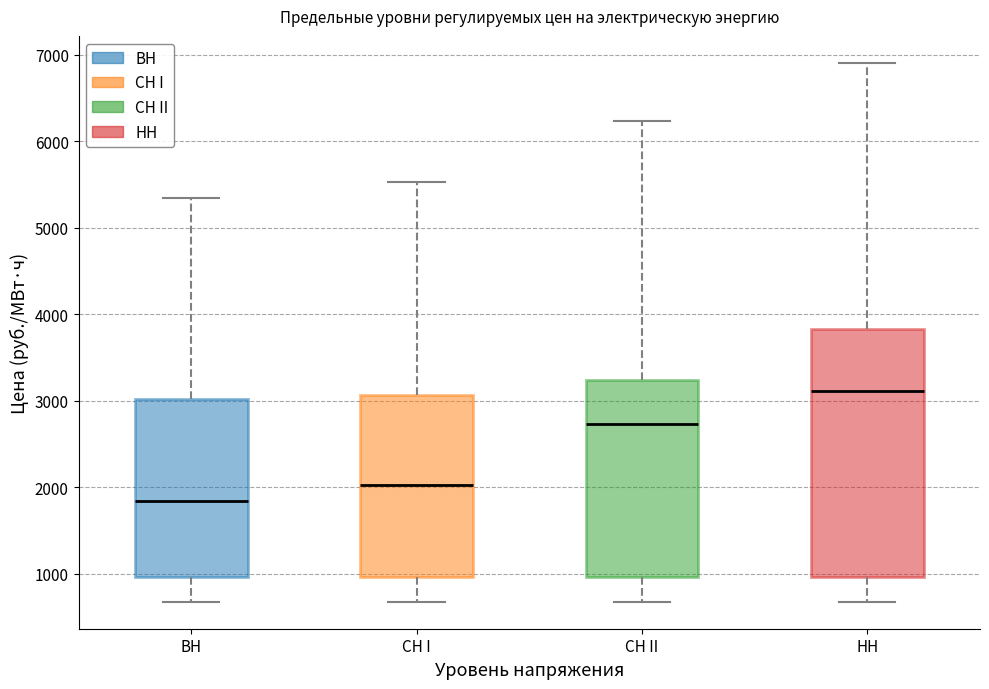

Where does the lower whisker of the box for НН end on the y-axis? The values are not printed on the chart, so give them approximately, as read against the axis.

700